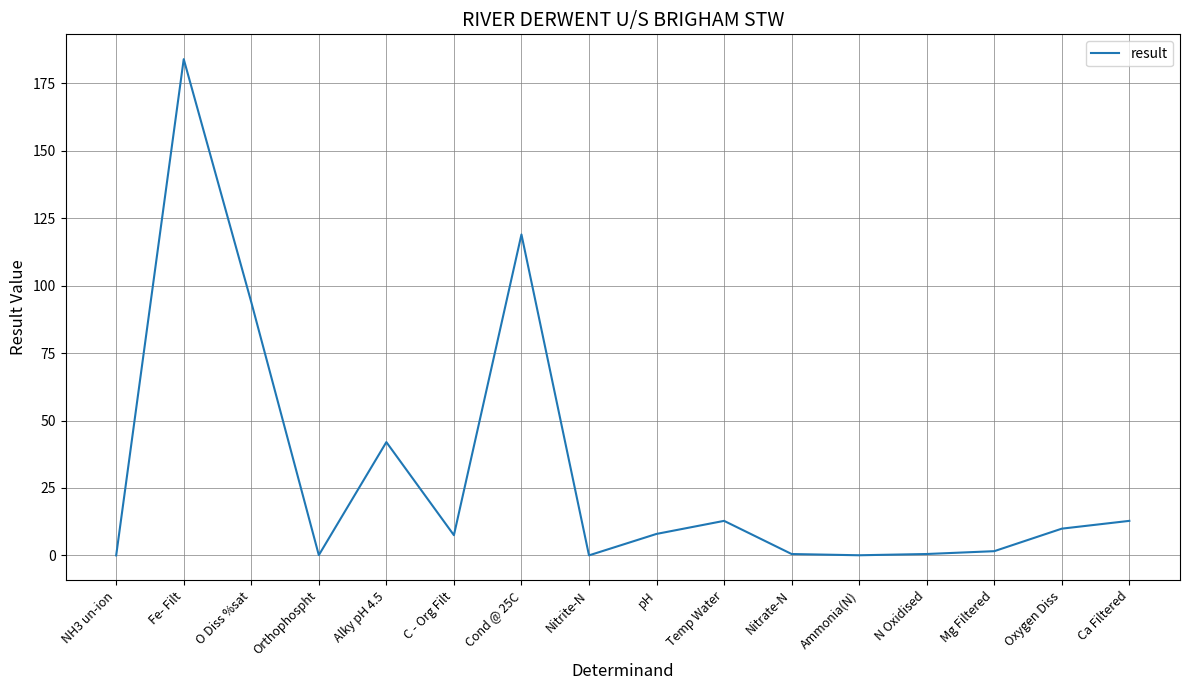

The chart shows a value of 105.8 at Fe- Filt. True or false?

False